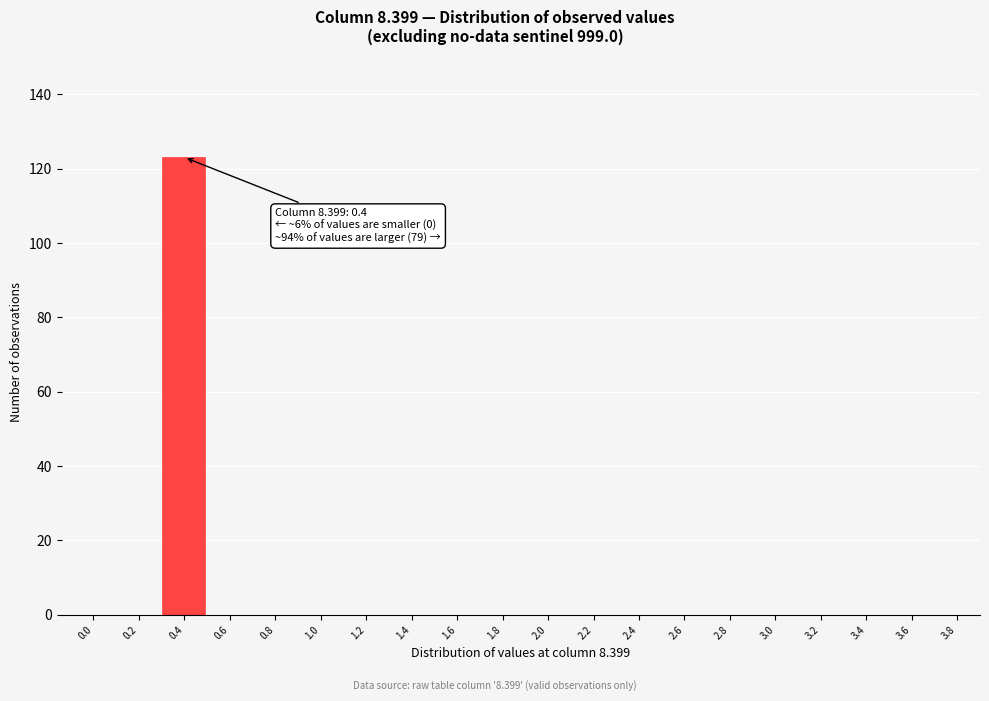

Reading left to right, extract all data points from this chart.

0.0=0	0.2=0	0.4=123	0.6=0	0.8=0	1.0=0	1.2=0	1.4=0	1.6=0	1.8=0	2.0=0	2.2=0	2.4=0	2.6=0	2.8=0	3.0=0	3.2=0	3.4=0	3.6=0	3.8=0